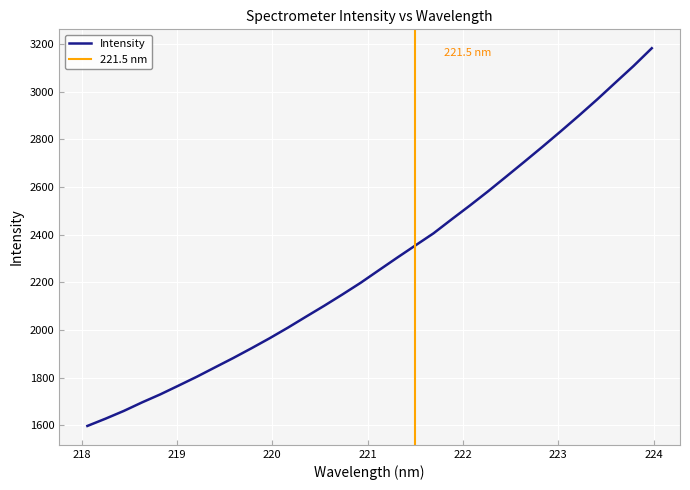

Reading right to left, what are all the values shown in this chart?

3181.6	3107.3	3037.4	2967.1	2899.4	2833.5	2768.9	2705.8	2643.4	2581.5	2521.8	2464.0	2405.1	2354.1	2302.8	2250.4	2197.7	2148.8	2101.4	2055.6	2009.3	1965.0	1922.9	1882.0	1842.8	1803.4	1766.3	1729.6	1696.0	1660.2	1627.8	1597.2